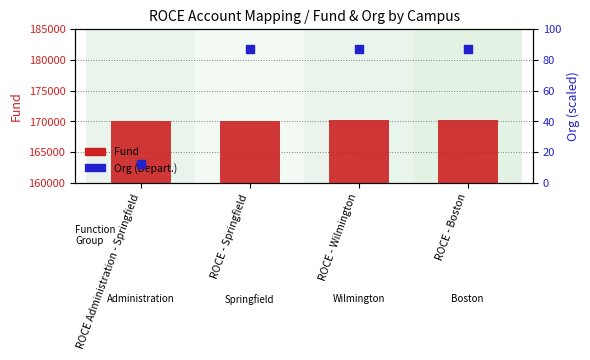

Which series contains the lowest Y value?

Org (Depart.)